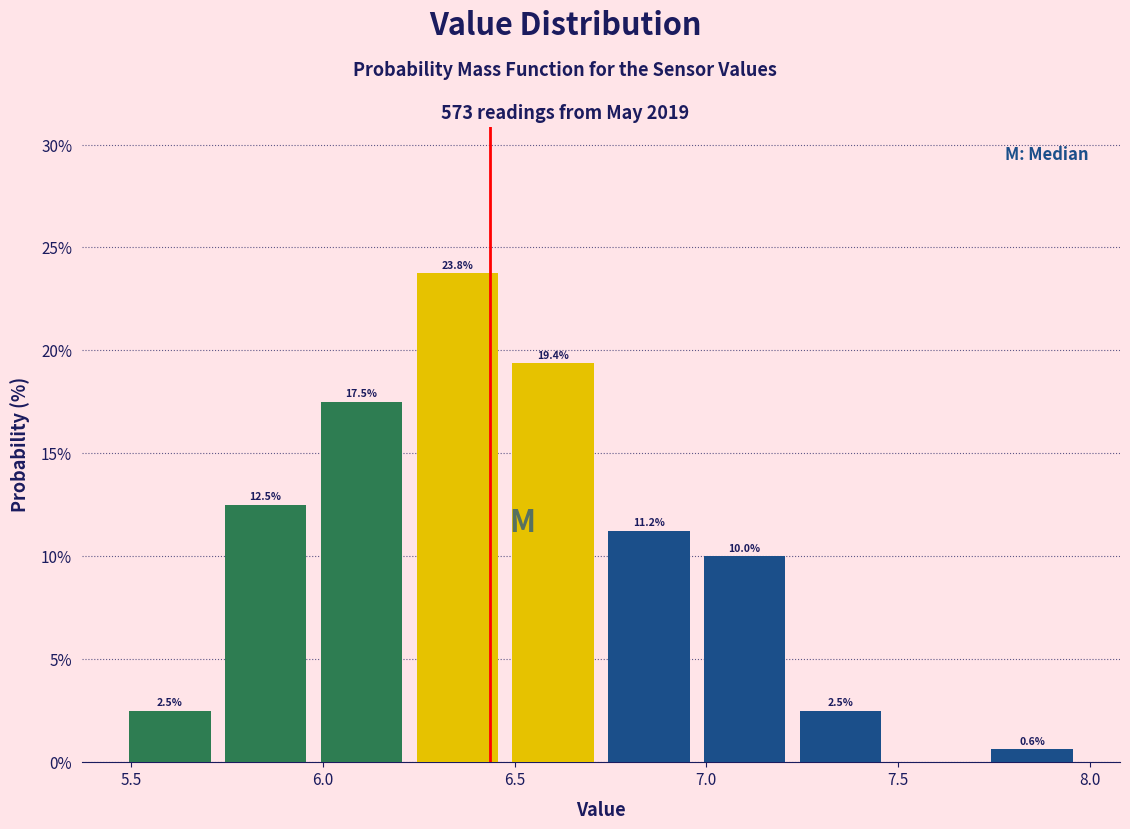

Which range on the x-axis has the tallest bar?

6.225 to 6.475